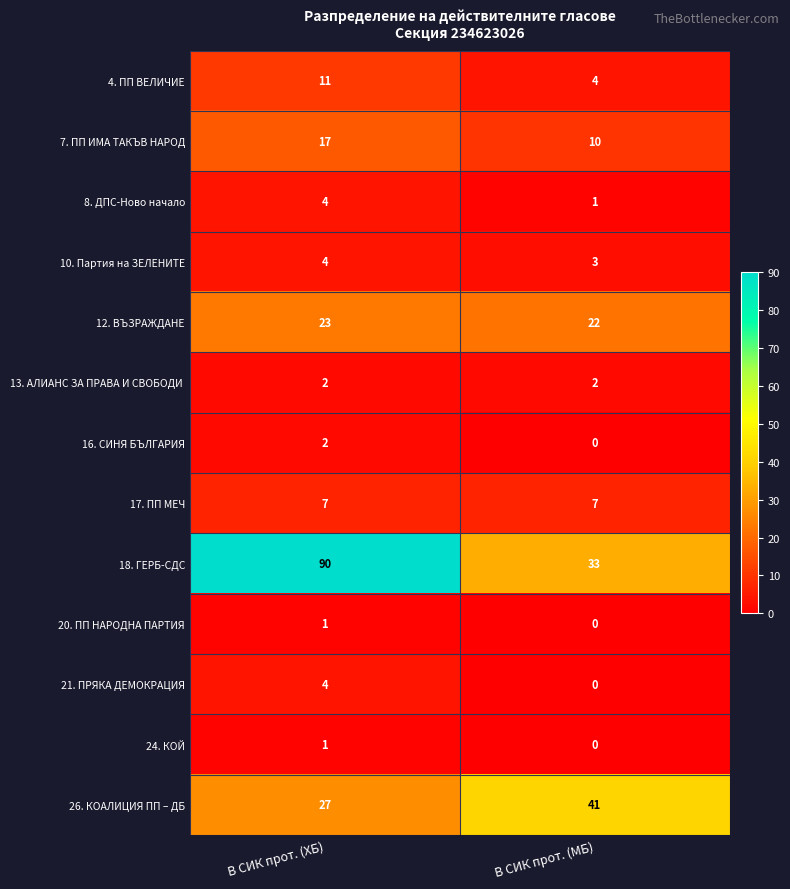

At how many categories does at least one series exceed 68?

1